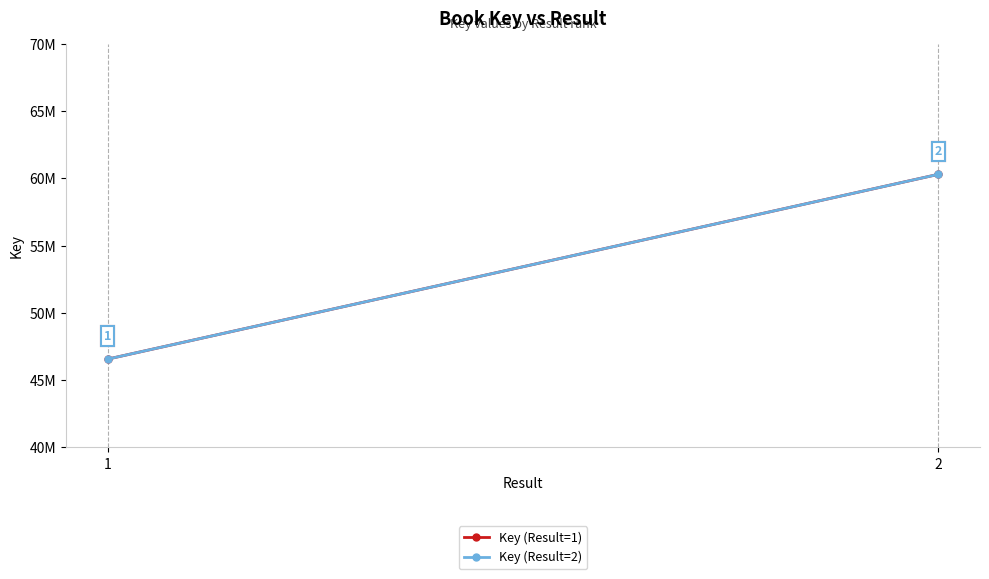

What is the difference between the maximum and minimum values in the Key (Result=1) series?

13746251